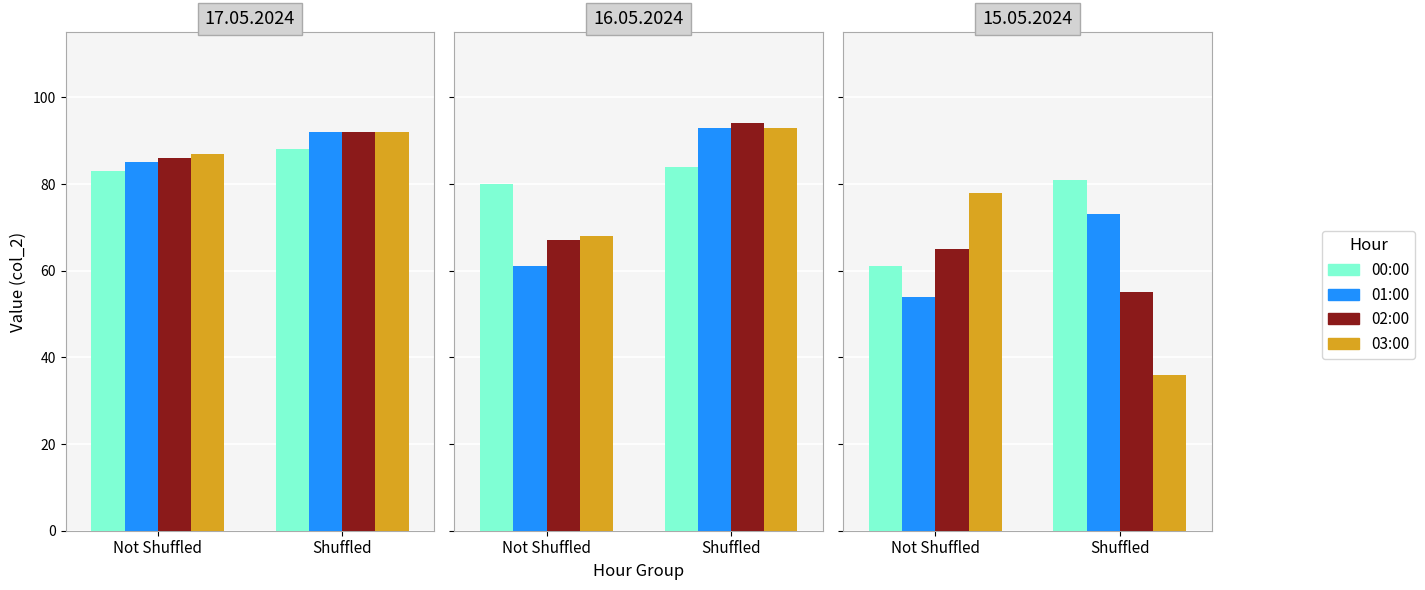

What is the smallest value displayed?

36